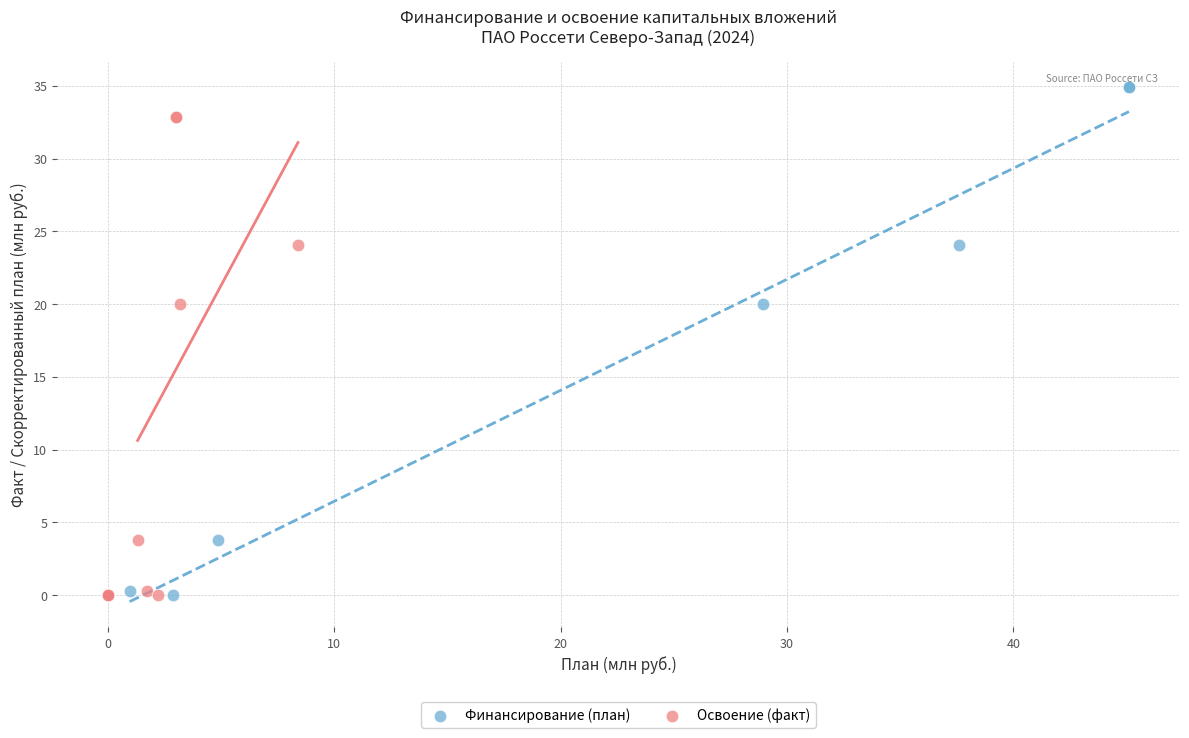

Which series has the largest Y range (max minus min)?

Финансирование (план)